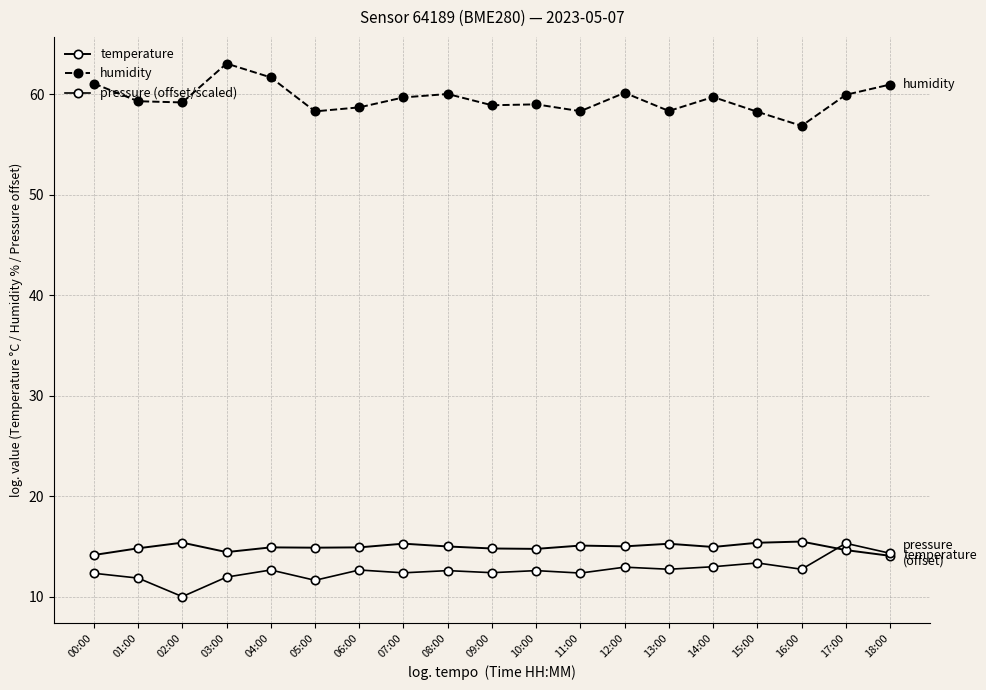

Reading left to right, list all the values displayed in this chart.

temperature: 00:00=14.1	01:00=14.8	02:00=15.4	03:00=14.4	04:00=14.9	05:00=14.9	06:00=14.9	07:00=15.3	08:00=15.0	09:00=14.8	10:00=14.8	11:00=15.1	12:00=15.0	13:00=15.3	14:00=14.9	15:00=15.4	16:00=15.5	17:00=14.6	18:00=14.1
humidity: 00:00=61.0	01:00=59.3	02:00=59.2	03:00=63.0	04:00=61.7	05:00=58.3	06:00=58.7	07:00=59.7	08:00=60.0	09:00=58.9	10:00=59.0	11:00=58.3	12:00=60.1	13:00=58.3	14:00=59.7	15:00=58.2	16:00=56.8	17:00=59.9	18:00=61.0
pressure (offset/scaled): 00:00=12.3	01:00=11.8	02:00=10.0	03:00=11.9	04:00=12.7	05:00=11.6	06:00=12.7	07:00=12.4	08:00=12.6	09:00=12.4	10:00=12.6	11:00=12.3	12:00=12.9	13:00=12.7	14:00=13.0	15:00=13.3	16:00=12.7	17:00=15.3	18:00=14.3